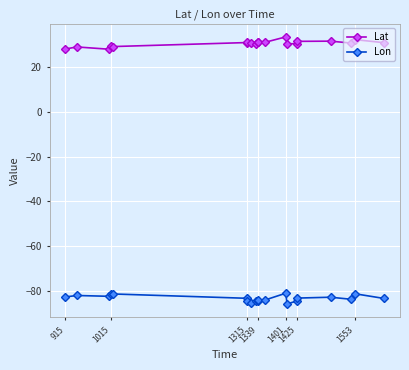

Does the chart display data point markers on the line(s)?

Yes